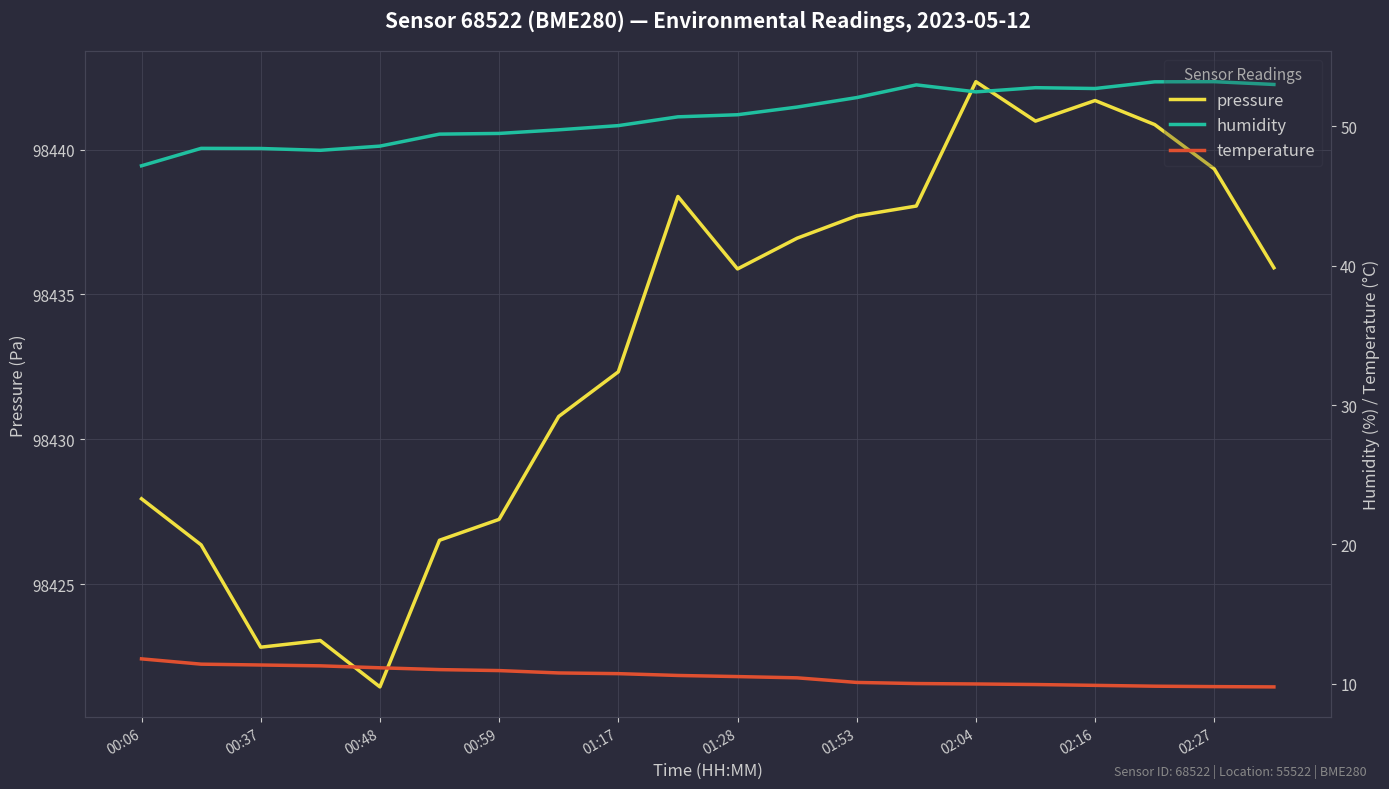

What is the difference between the maximum and minimum values in the pressure series?

20.9